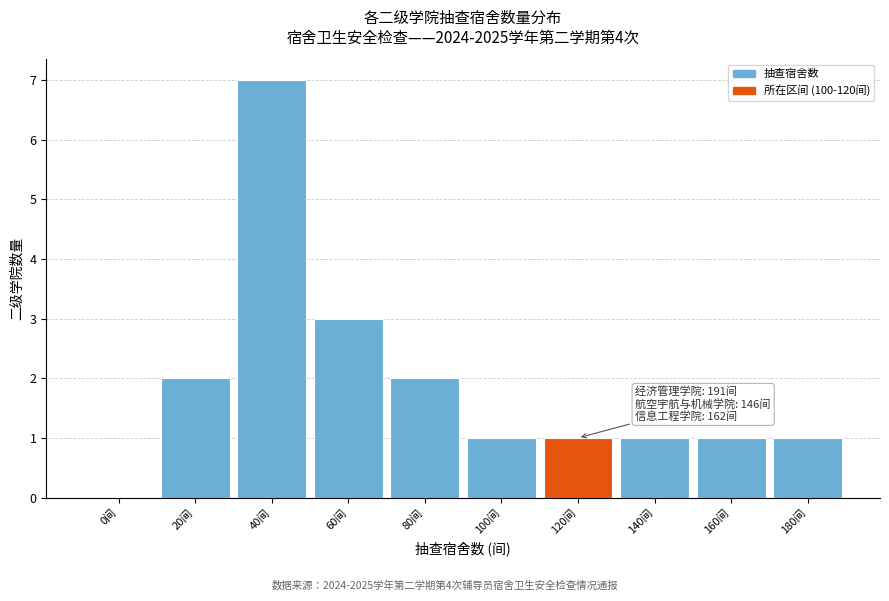

Reading left to right, list all the values displayed in this chart.

0间=0	20间=2	40间=7	60间=3	80间=2	100间=1	120间=1	140间=1	160间=1	180间=1